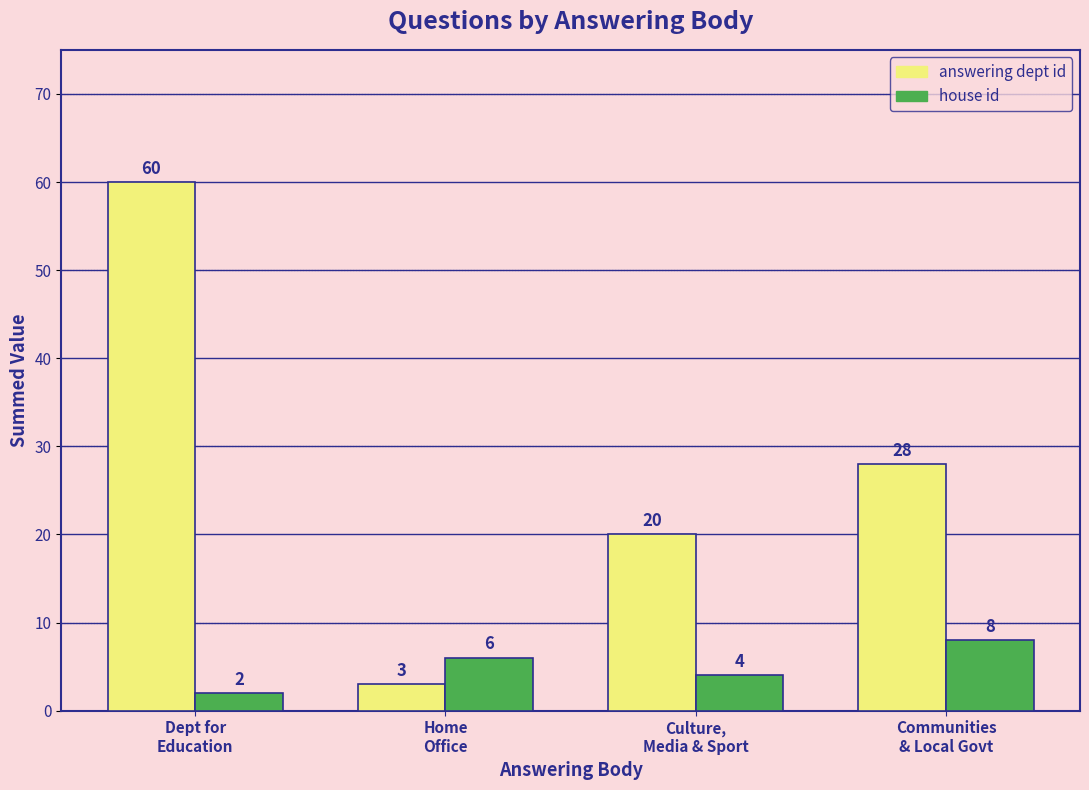

Does the chart contain stacked bars?

No